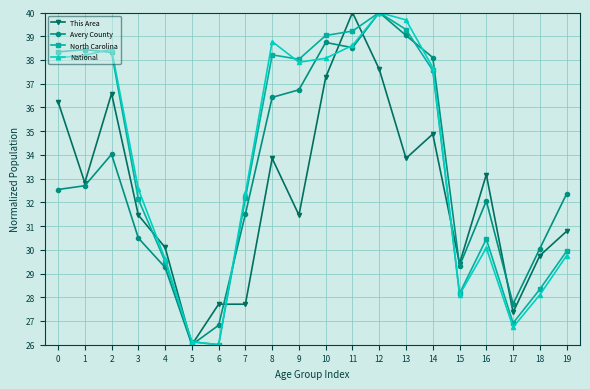

Does the chart have visible grid lines?

Yes